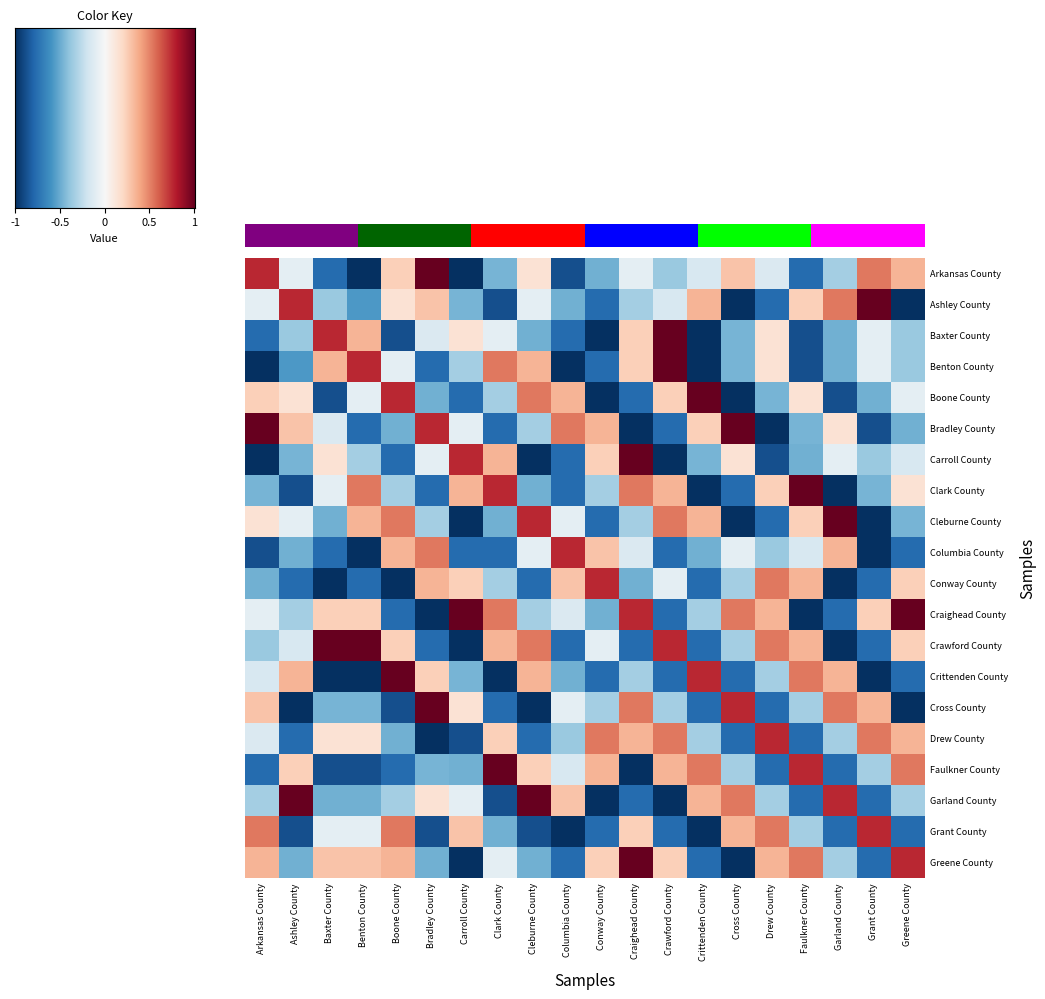

Is it true that Cleburne County equals -0.5 at Greene County?

True